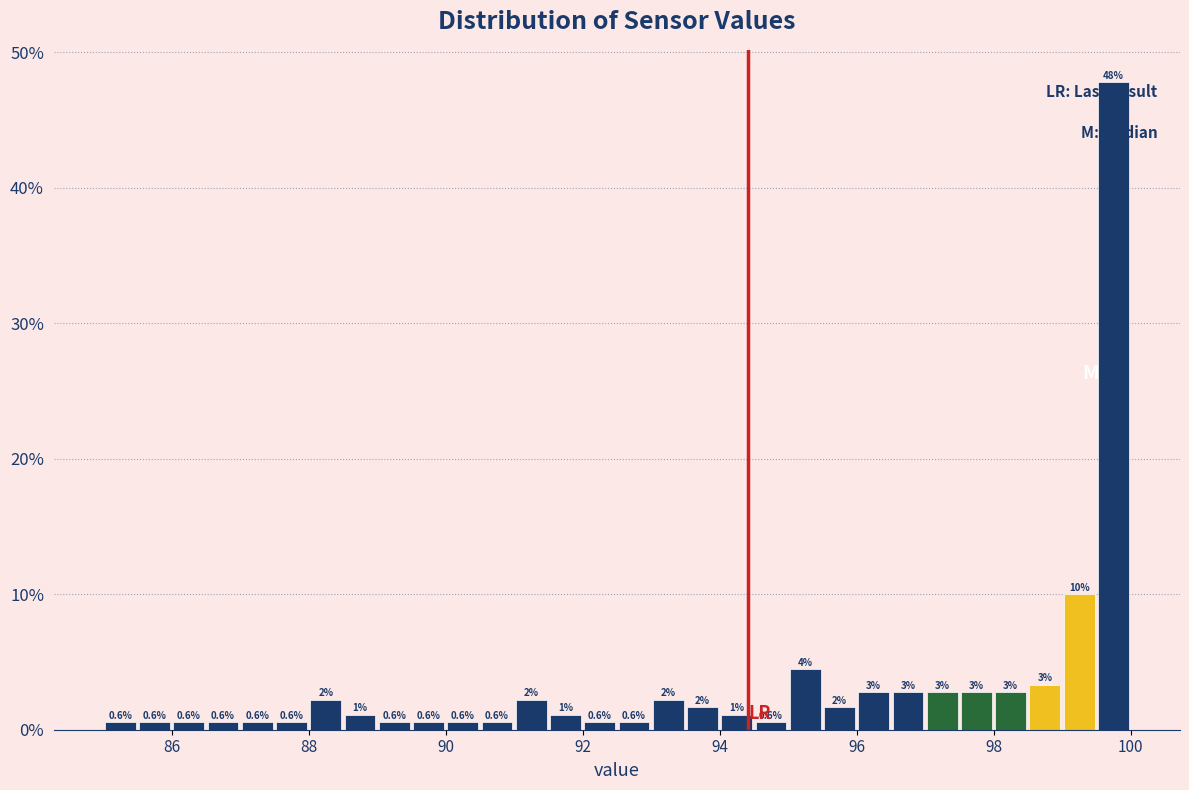

Read against the x-axis, roughly where is the centre of the tallest bar?

99.8